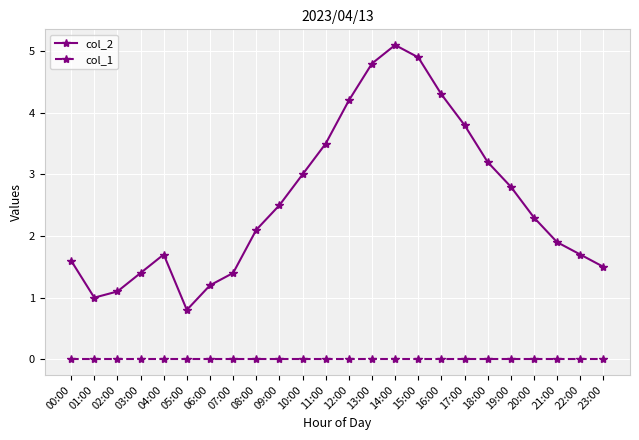

What is the label of the 22nd point from the right?

02:00